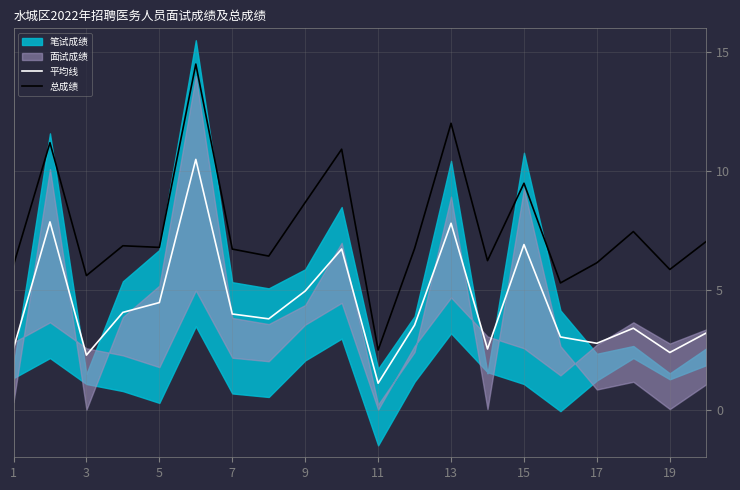

The value of 平均线 at 19 is 2.4. True or false?

True